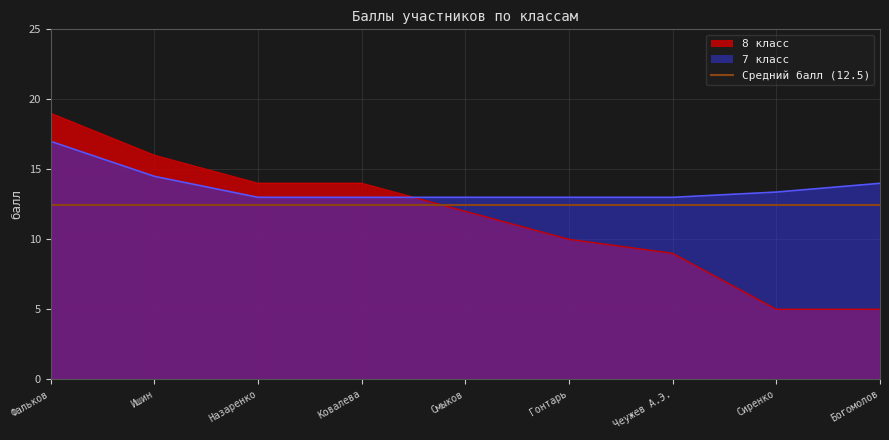

What is the label of the 8th point from the right?

Ишин